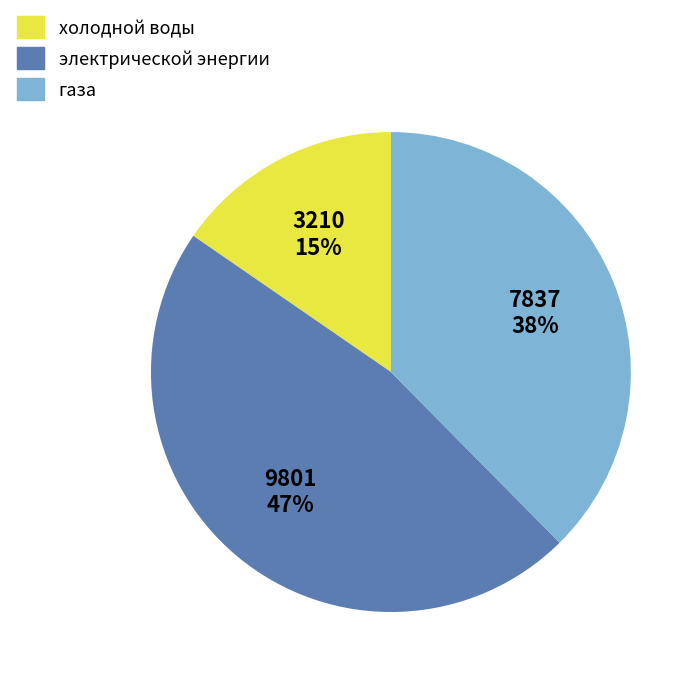

Combined, do холодной воды and газа account for over 50%?

Yes